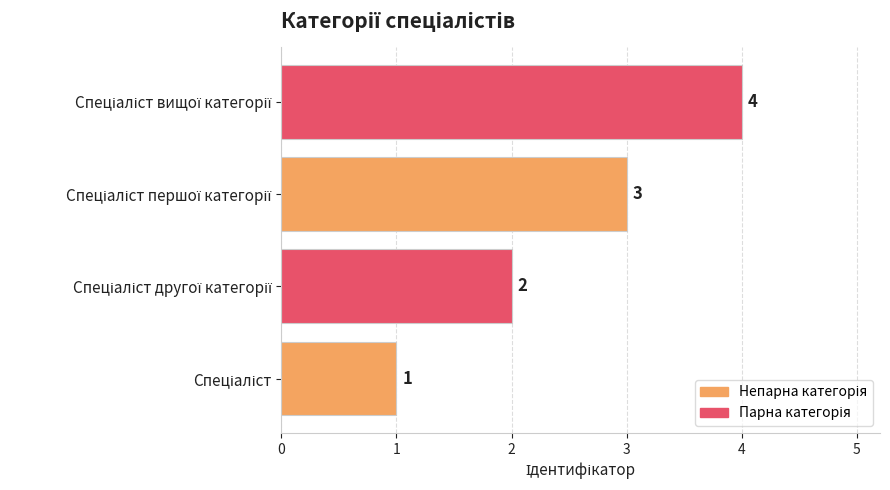

How many values are between 2 and 4?

3